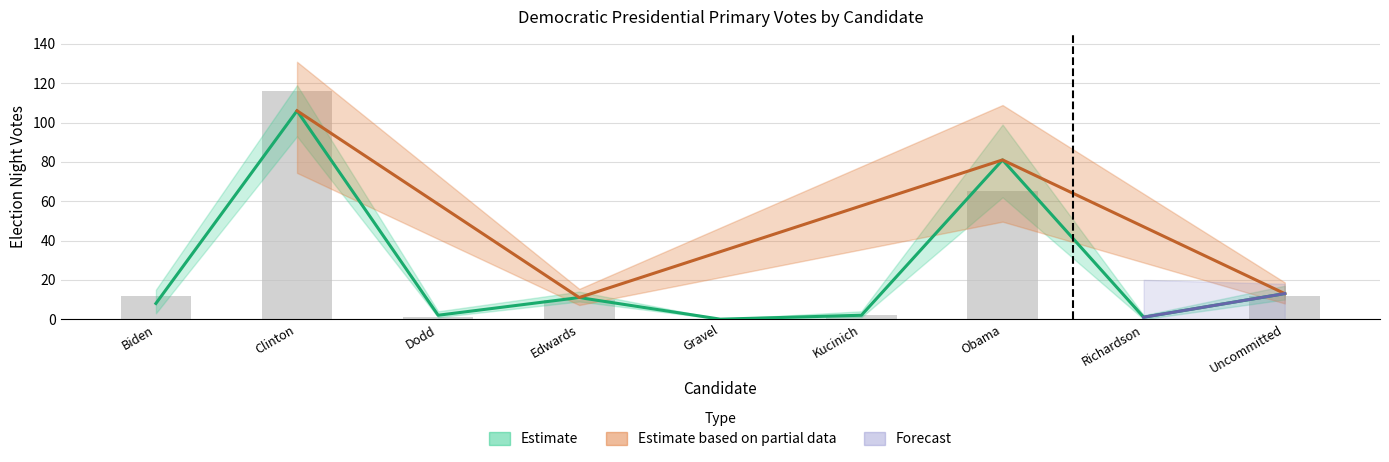

What is the sum of the Precinct 002-001 values at Clinton and Obama?

187